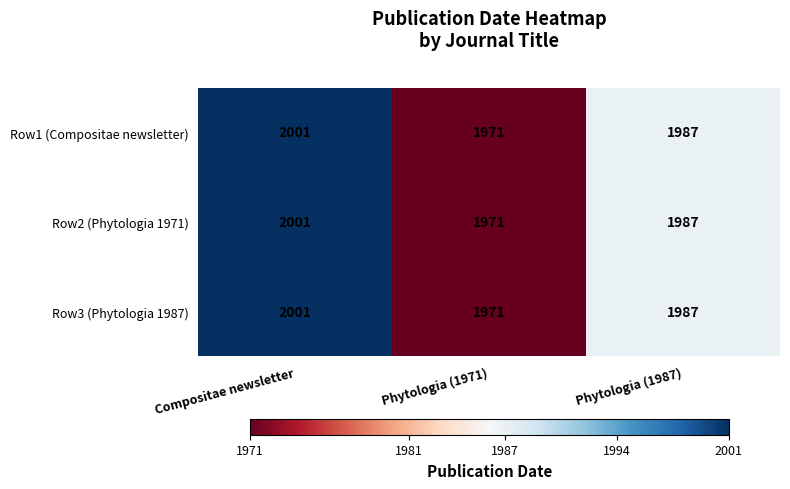

Count the Row3 (Phytologia 1987) values in the range 1971 to 2001.

3